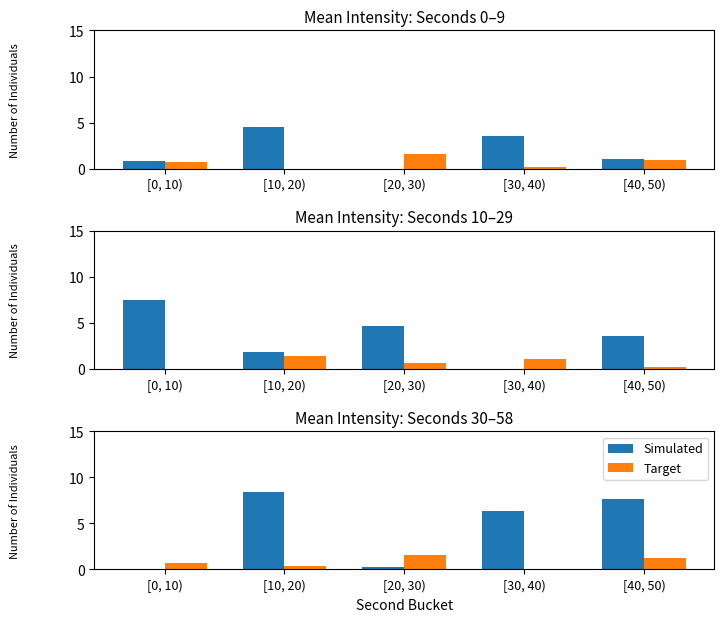

Are the bars grouped side by side (vs. stacked)?

Yes